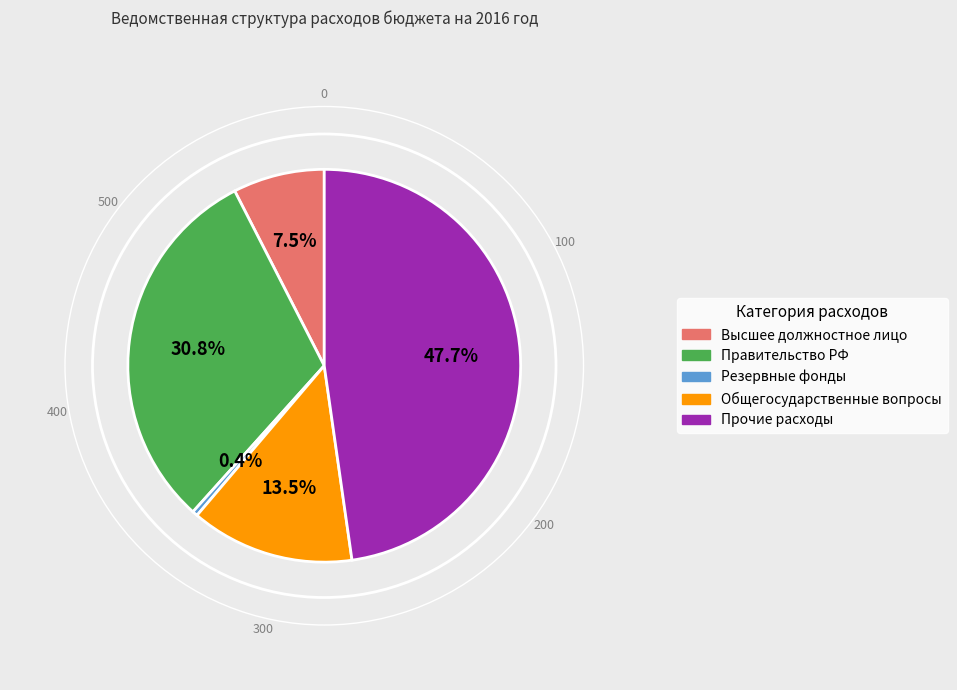

How many segments does this pie chart have?

5